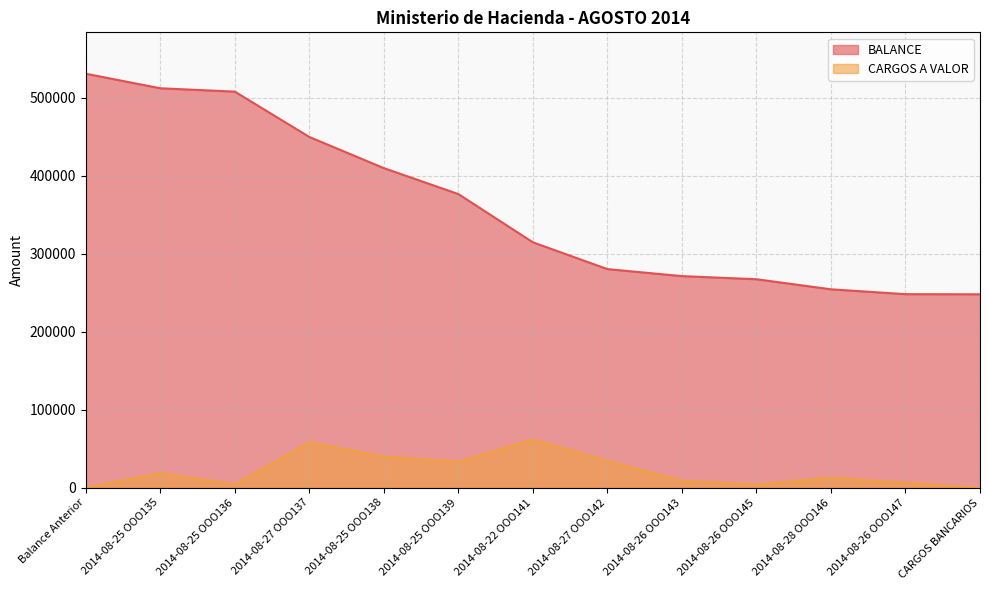

True or false: CARGOS A VALOR and BALANCE cross at least once.

False